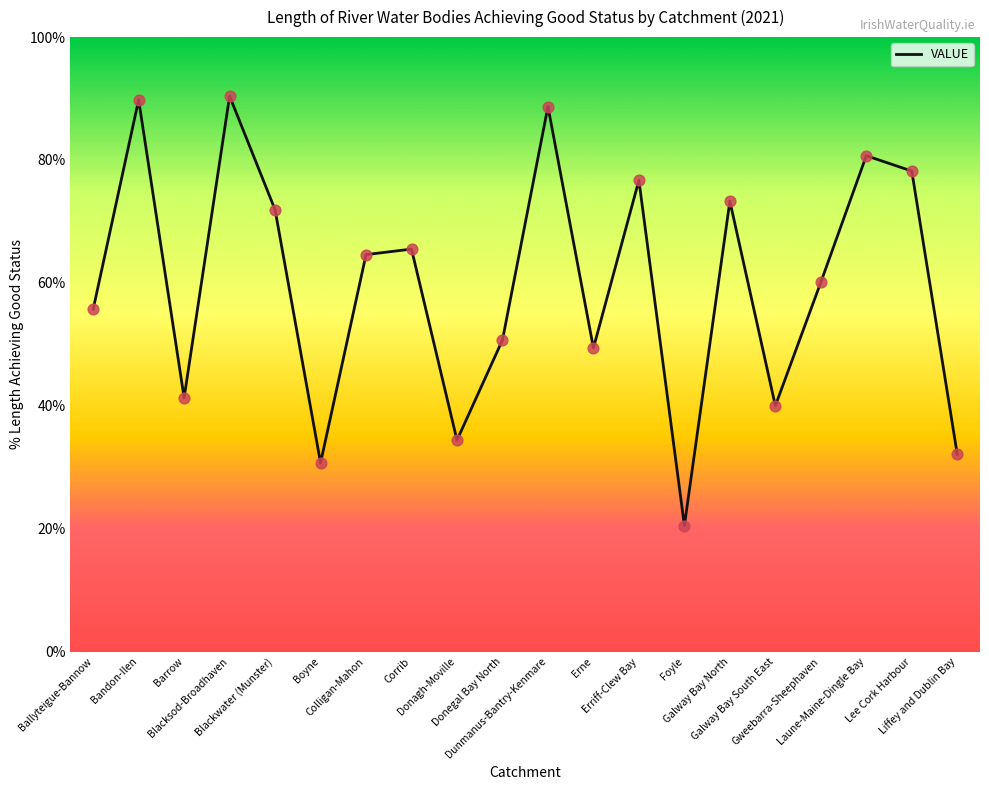

Between Erne and Blacksod-Broadhaven, which is larger?

Blacksod-Broadhaven